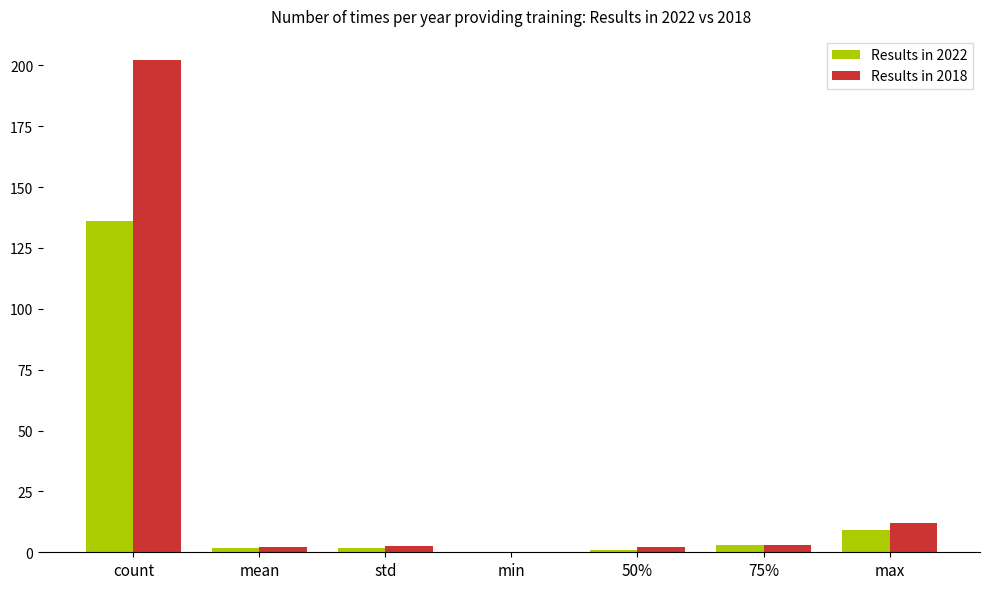

What is the greatest value displayed?

202.0